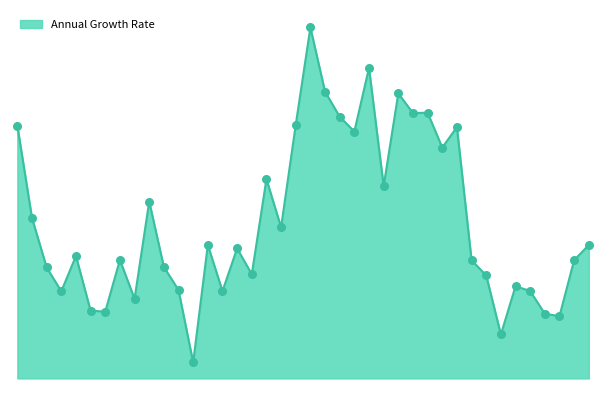

What is the change in value from 2002-07 to 2003-01?

-17.5